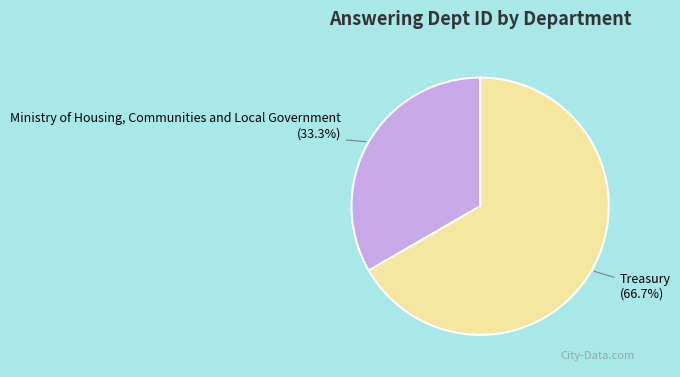

What is the smallest slice in the pie chart?

Ministry of Housing, Communities and Local Government